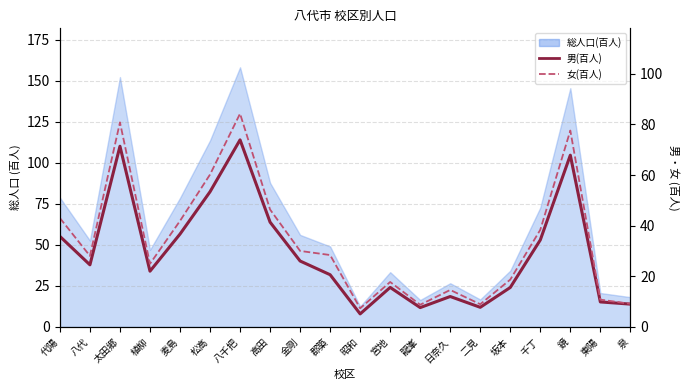

True or false: 女(百人) has more than 2 points higher than both neighbors.

True